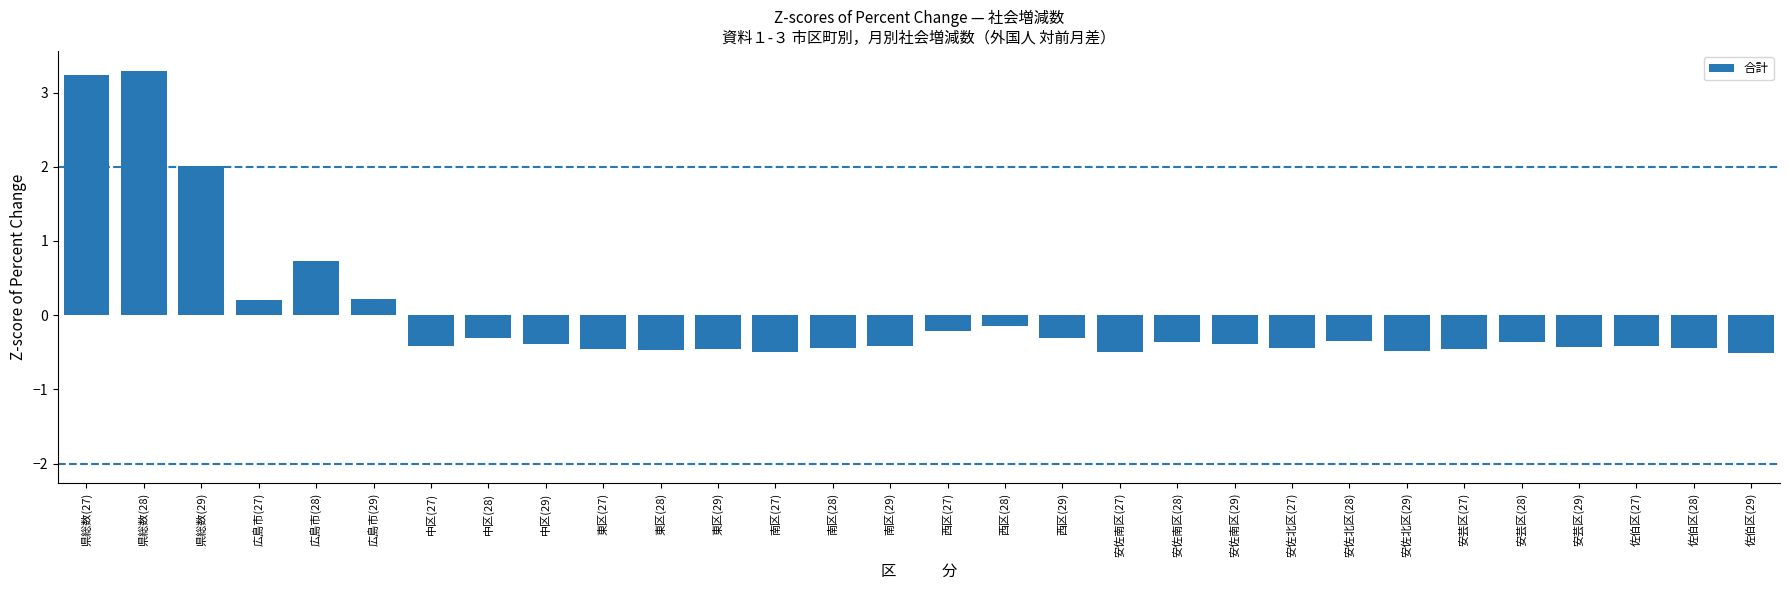

True or false: the data shows -0.8 at 安佐北区(29).

False